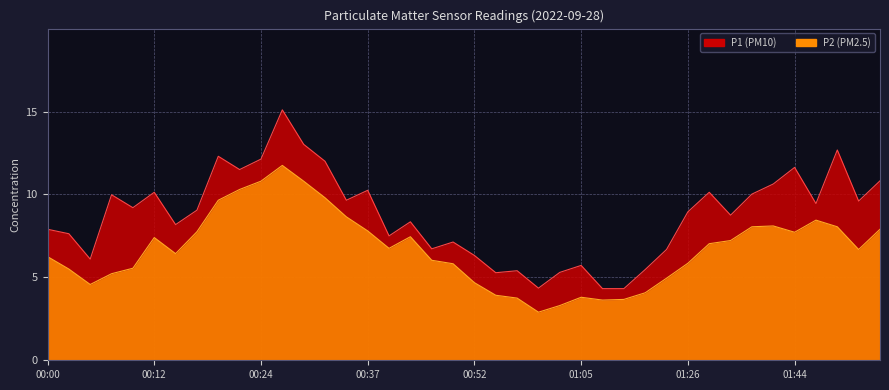

Between 01:26 and 00:42, which is larger?

01:26